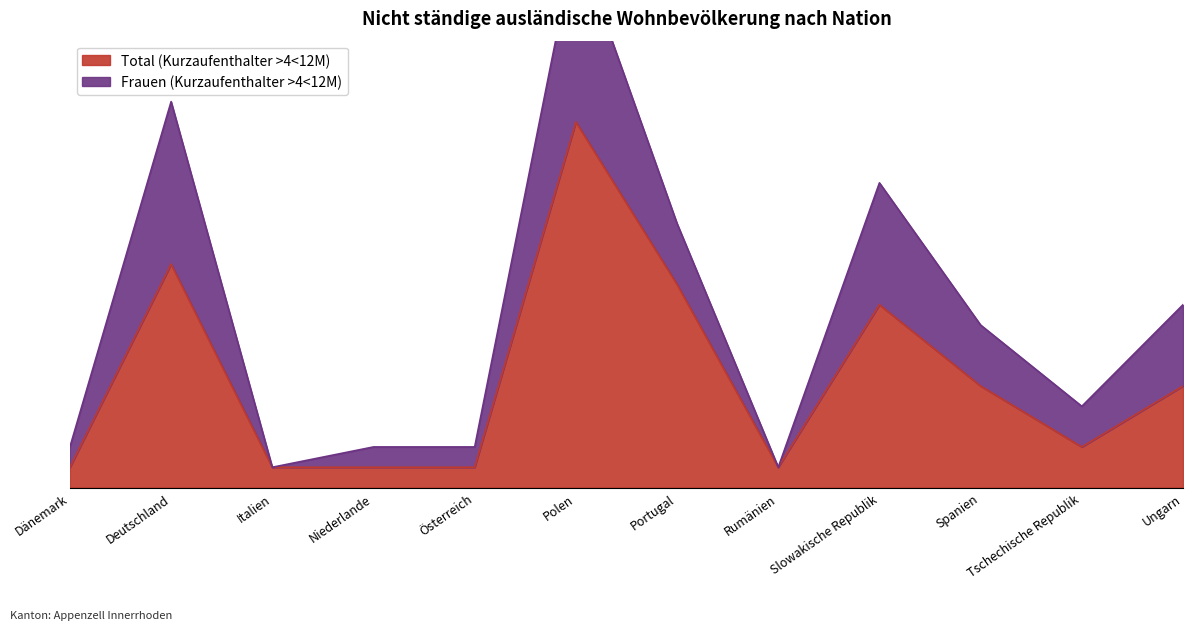

True or false: there are more than 1 points higher than both neighbors.

True